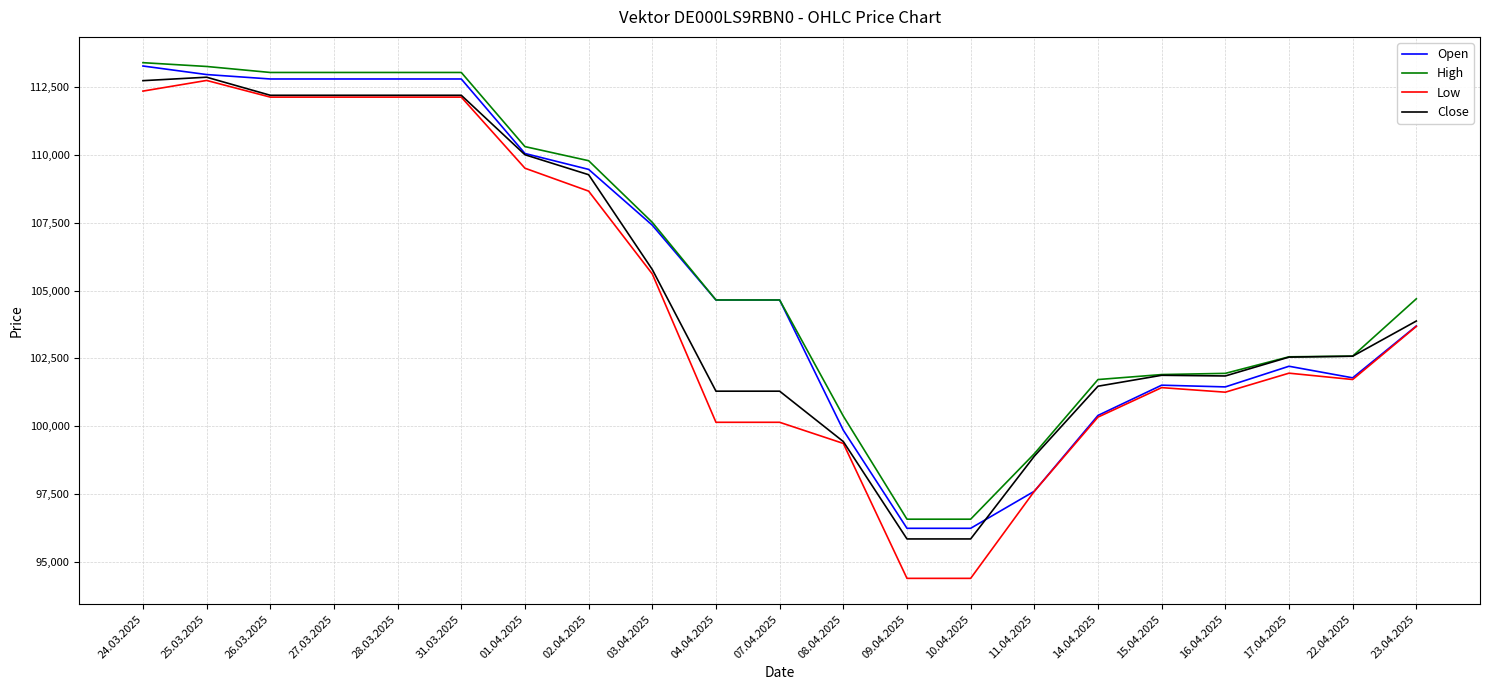

How many lines are shown in the chart?

4